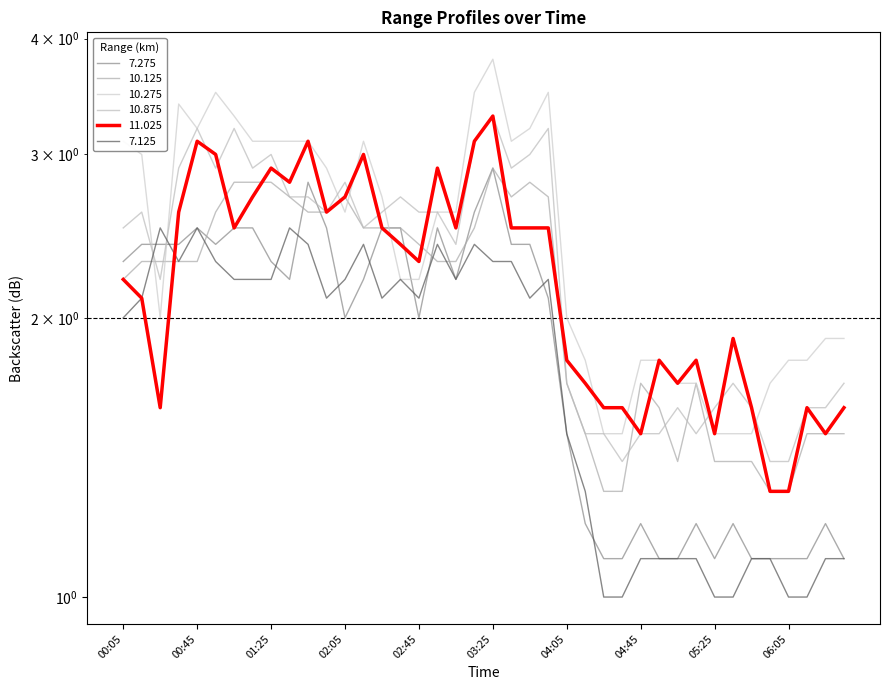

List the series in order of their peak value, lowest first.

7.125, 7.275, 10.125, 10.875, 11.025, 10.275